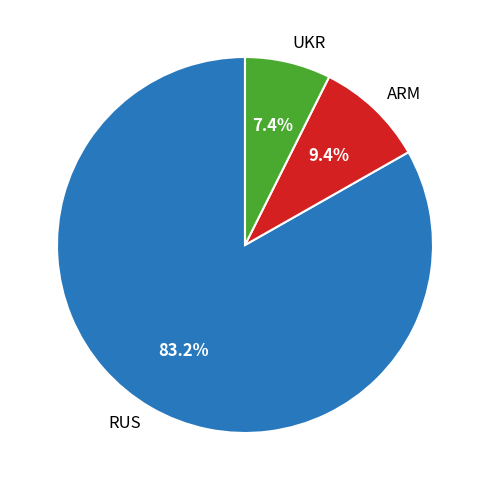

What is the largest slice in the pie chart?

RUS